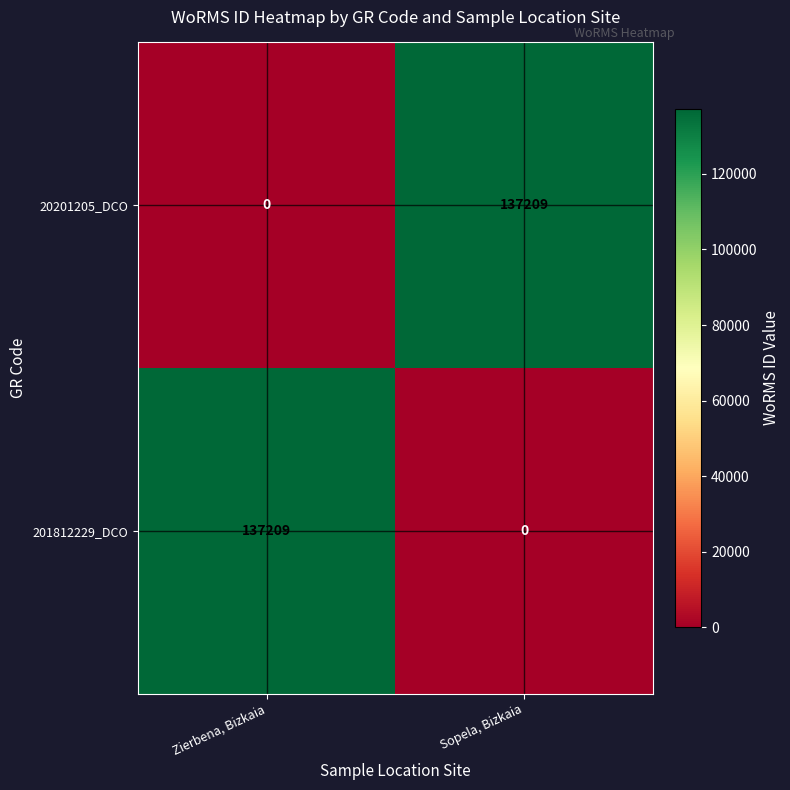

What is the spread (max minus min) of values at Zierbena, Bizkaia?

137209